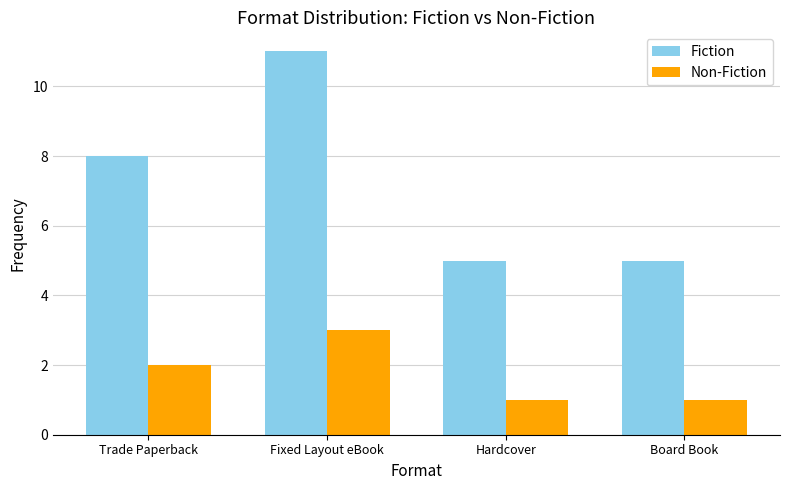

What position from the right is Fixed Layout eBook?

3